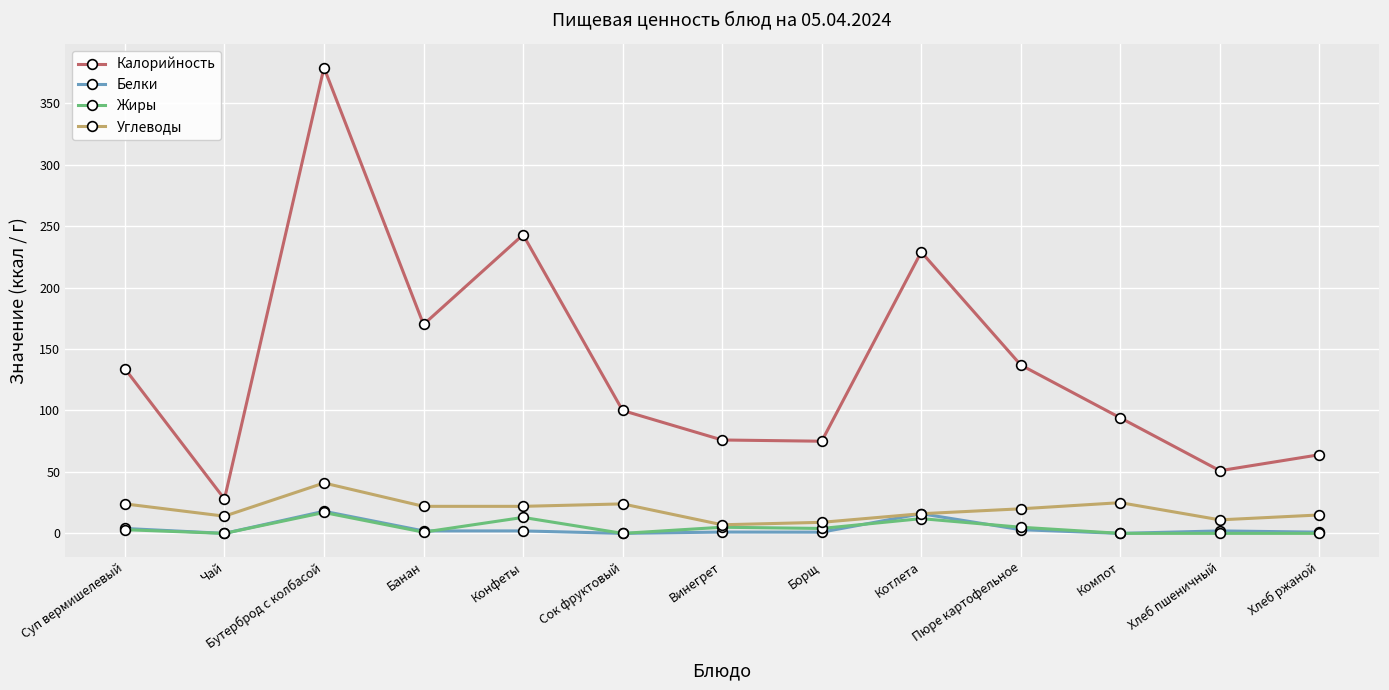

True or false: Жиры has more than 2 points higher than both neighbors.

True